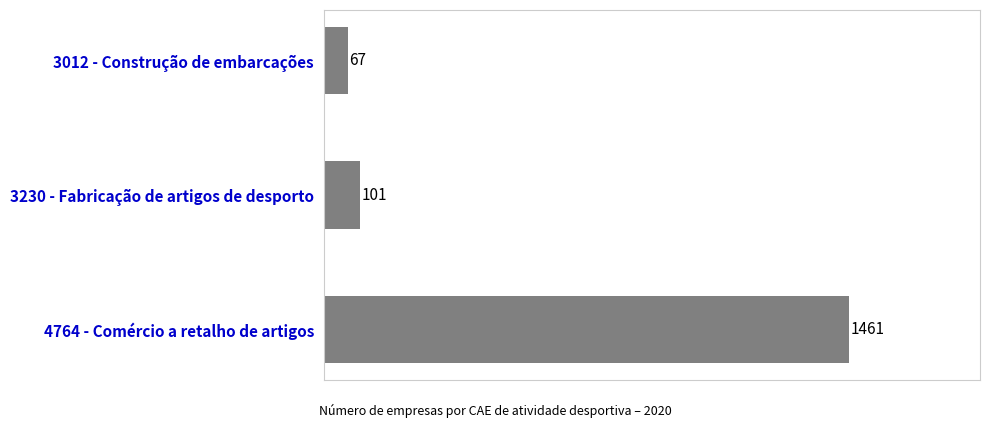

What is the difference between the maximum and second lowest values?

1360